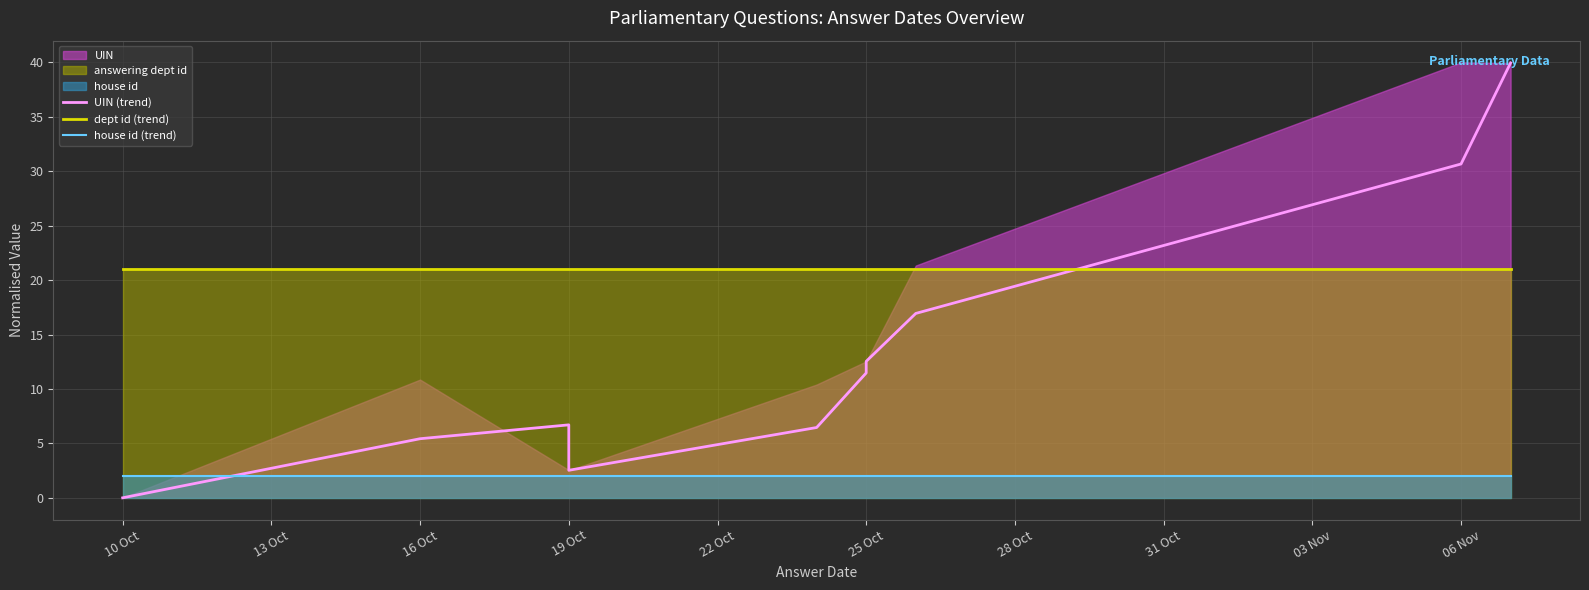

Rank the series at 25 Oct from lowest to highest value.

house id (trend), UIN (trend), dept id (trend)